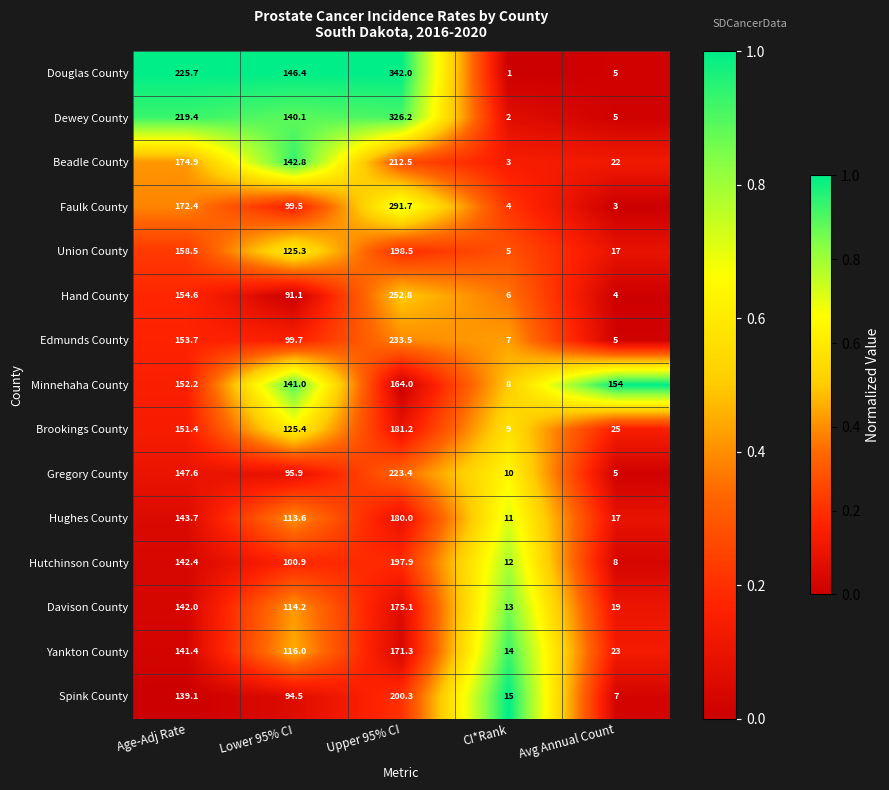

What is the difference between the highest and lowest values at Avg Annual Count?

151.0